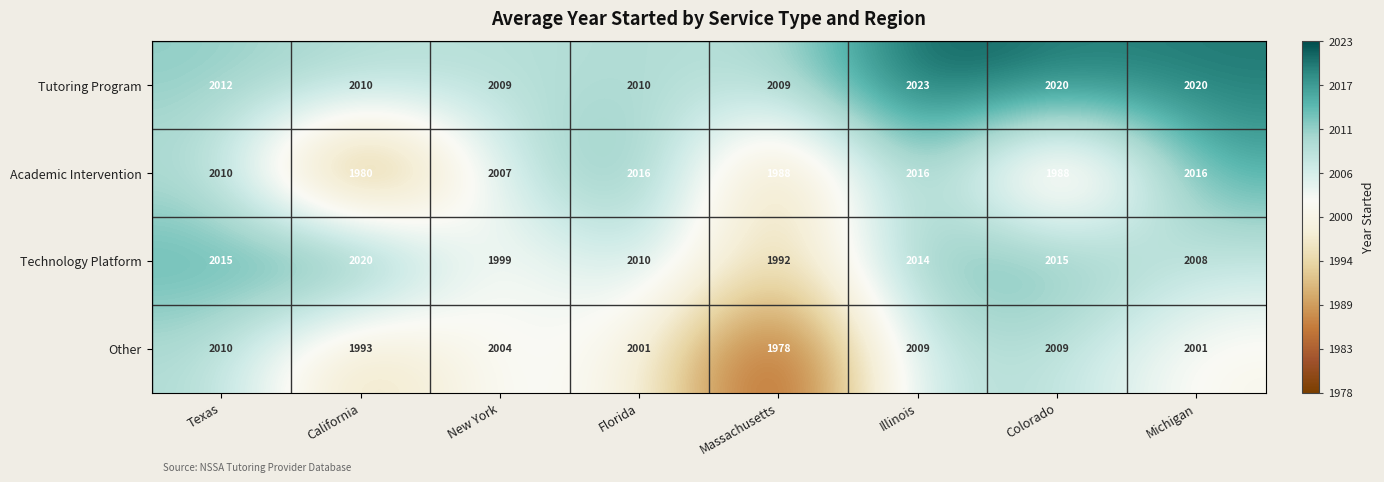

At which category does the chart reach its minimum across all series?

Massachusetts